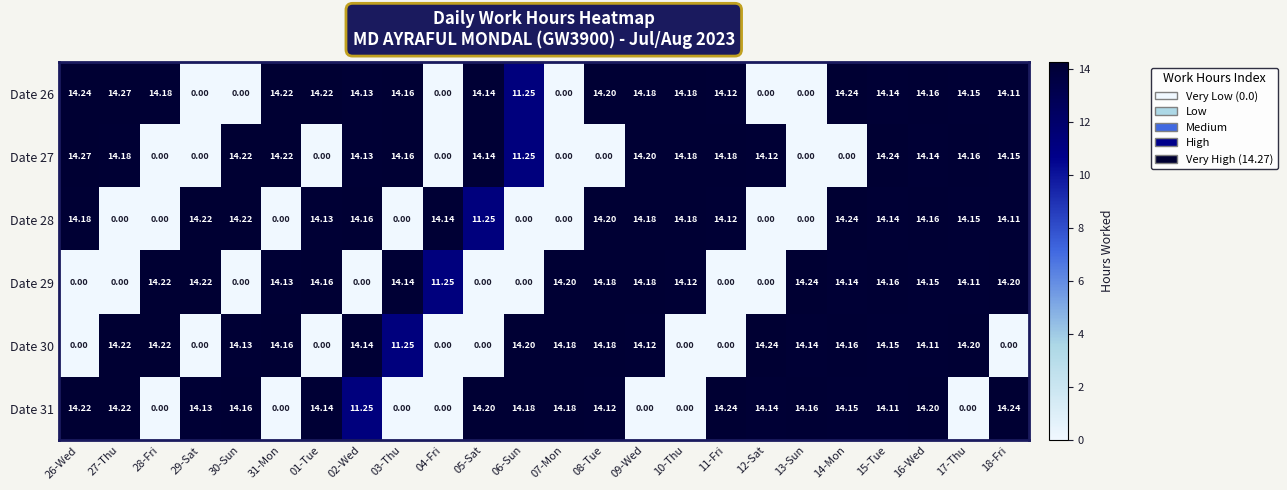

Is the value of Date 29 at 29-Sat greater than the value of Date 28 at 26-Wed?

Yes